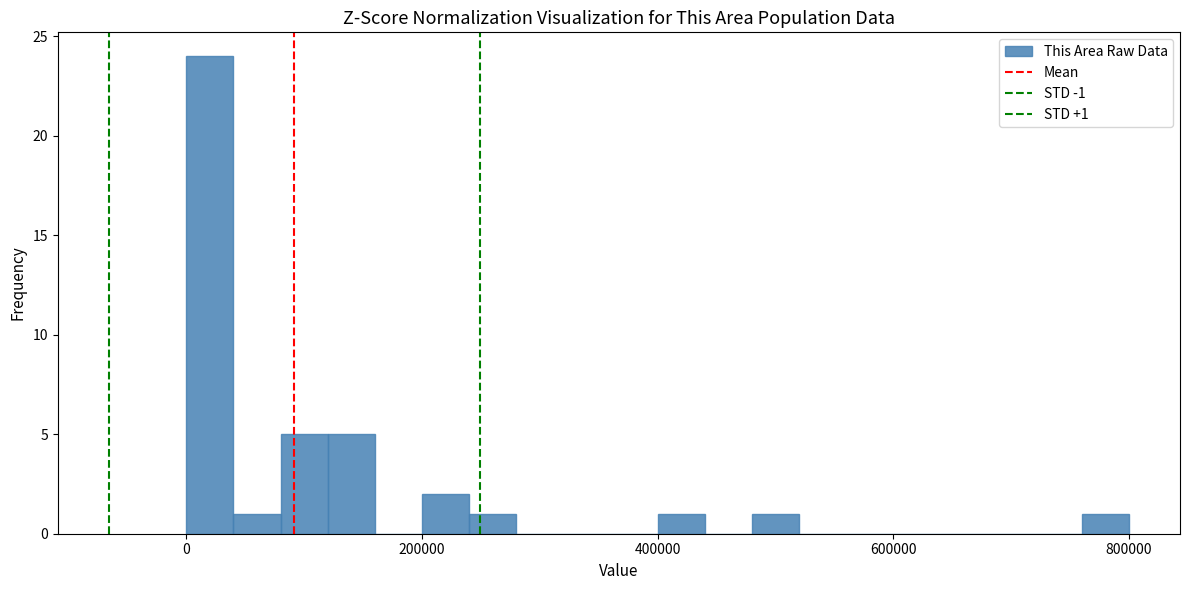

Read against the x-axis, roughly where is the centre of the tallest bar?

20000